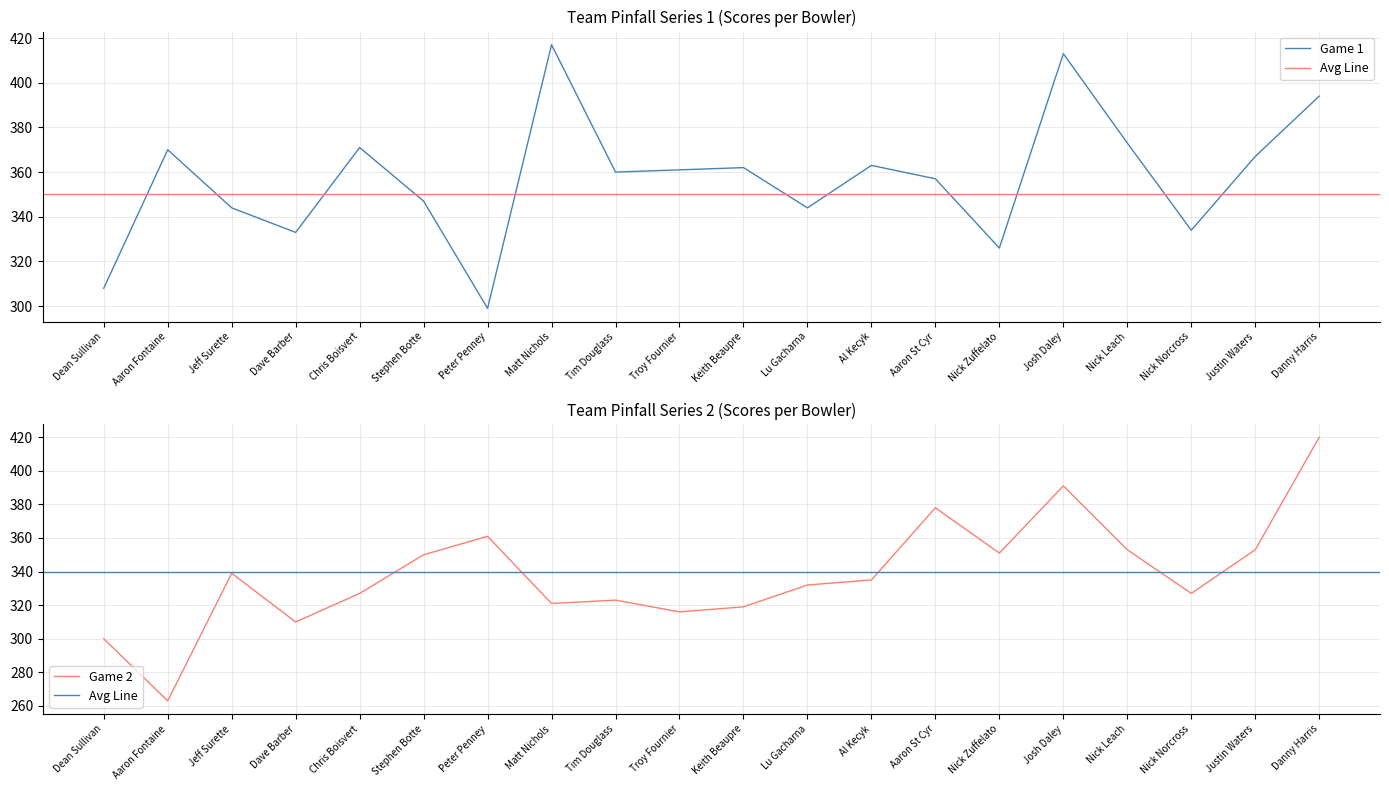

Rank the series by their maximum value, from lowest to highest.

Game 1, Game 2